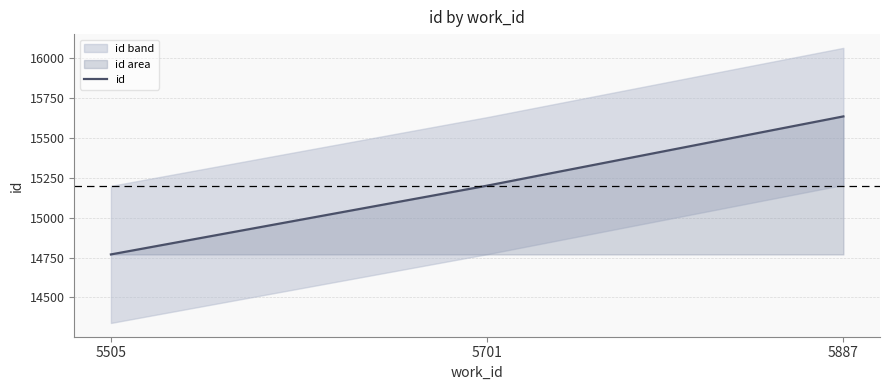

What is the difference between the values at 5701 and 5887?

435